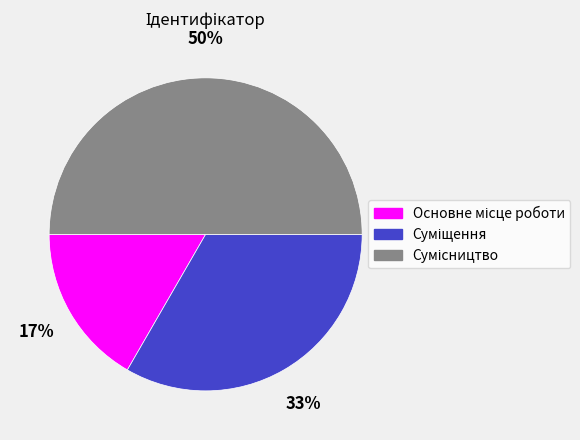

To the nearest percent, what is the difference between the largest and smallest slice percentages?

33%